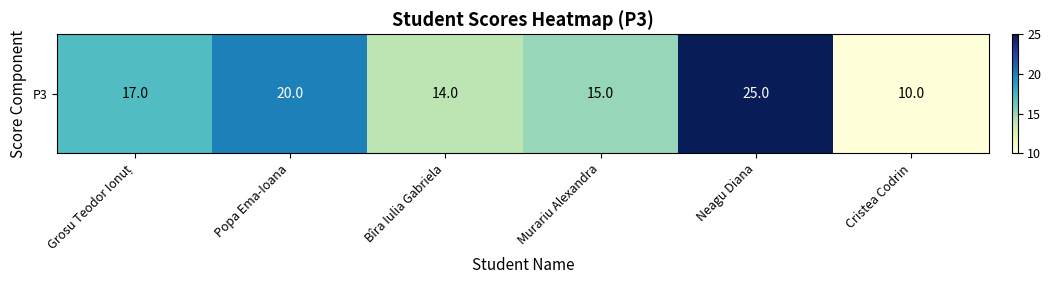

How many distinct data groups are displayed?

1